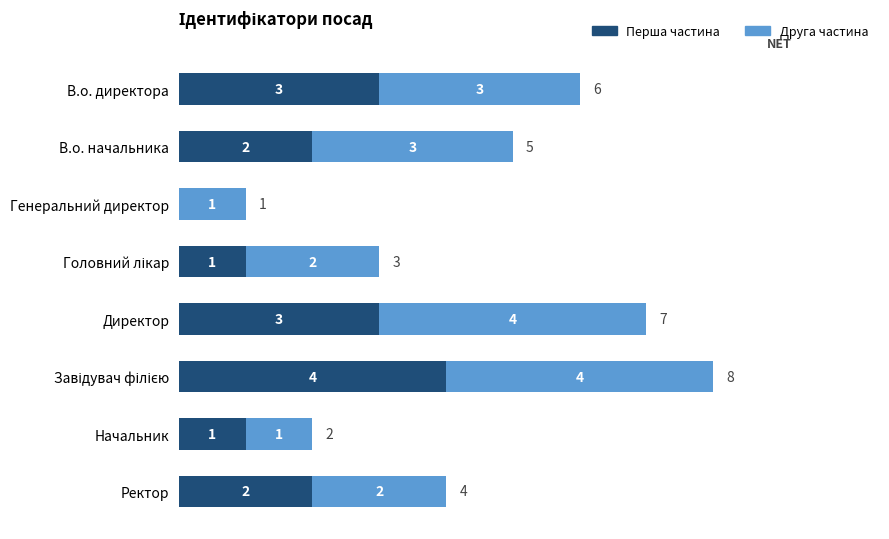

What is the total value across all series at В.о. директора?

6